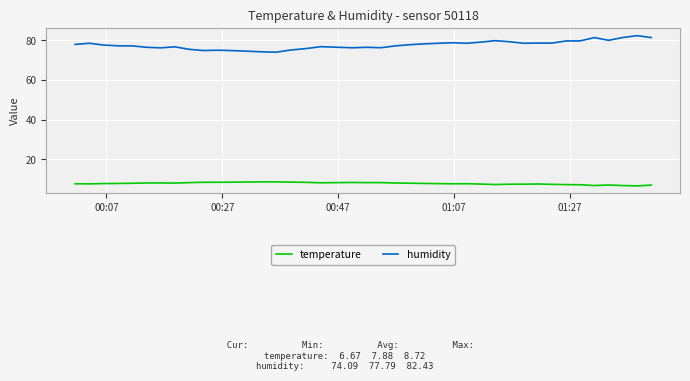

True or false: temperature and humidity intersect in this chart.

False